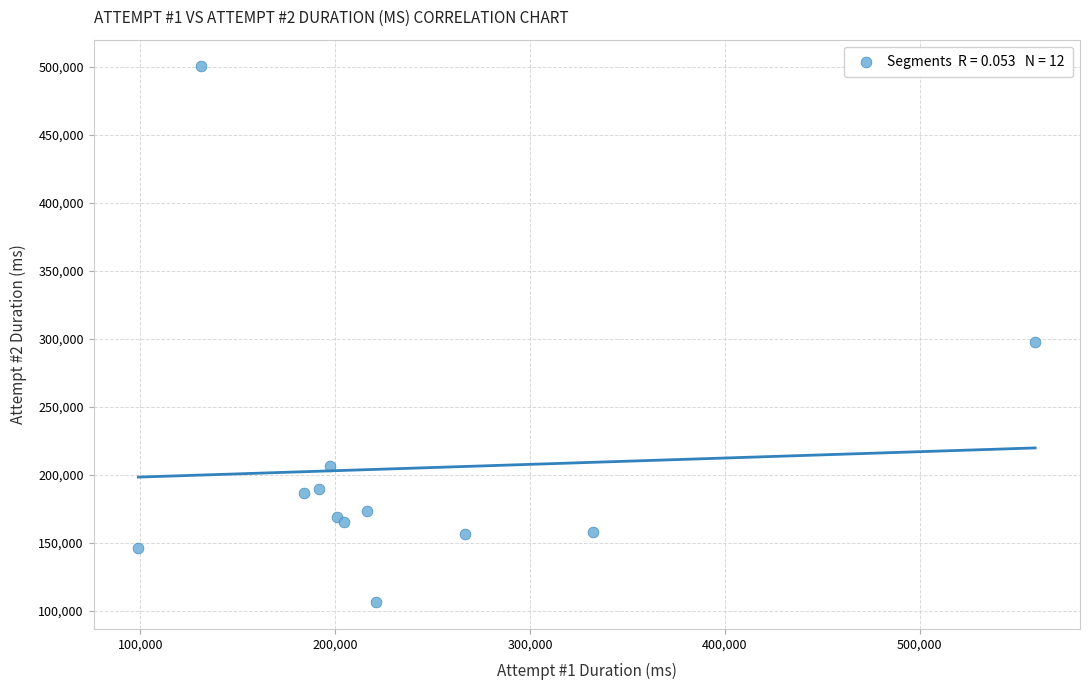

What Y value in the scatter plot is closest to 303353?

297426